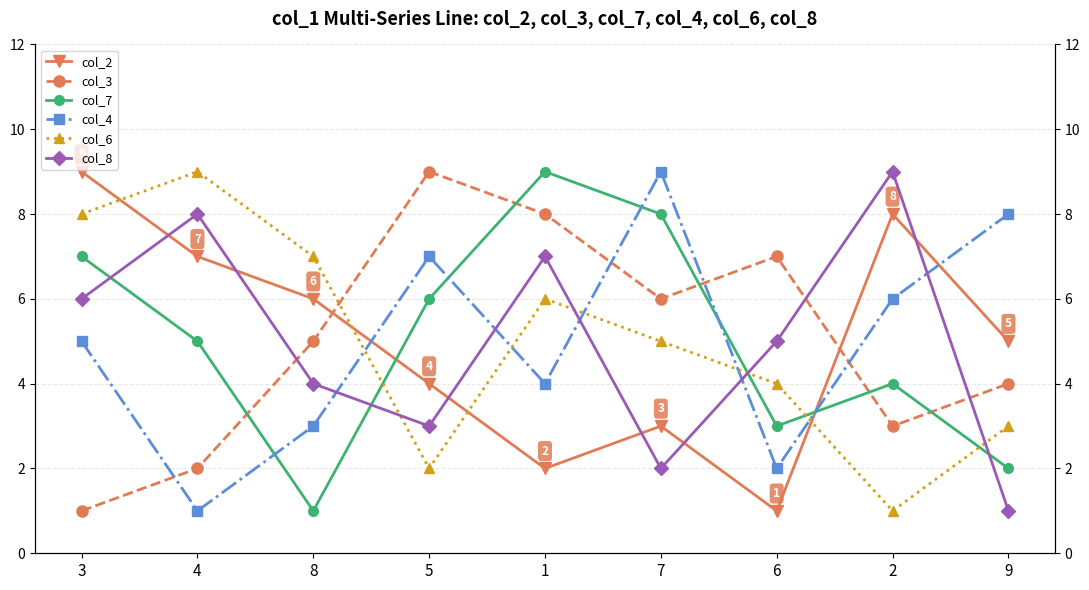

Rank the categories by col_7 value from lowest to highest.

8, 9, 6, 2, 4, 5, 3, 7, 1